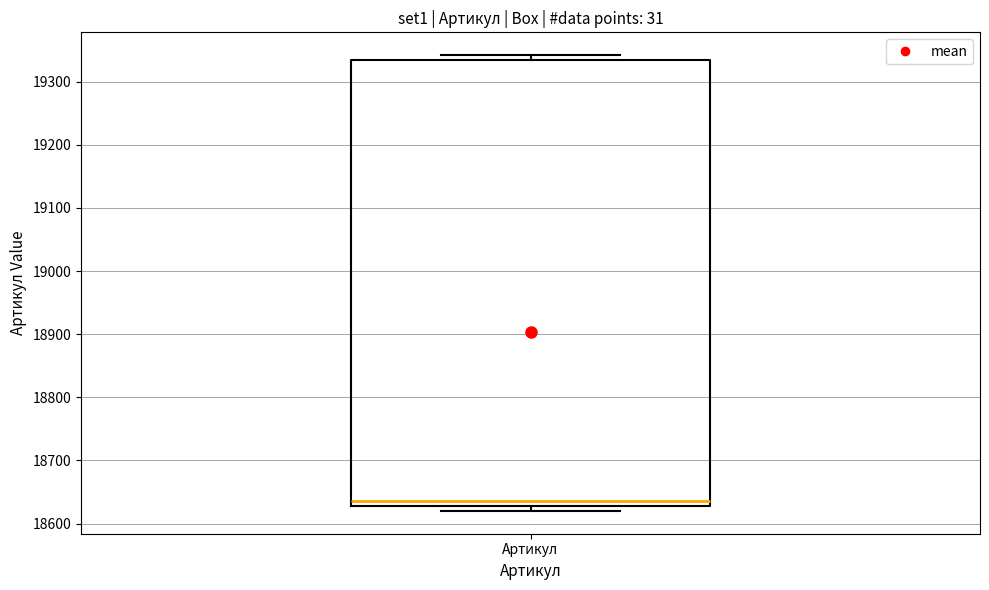

Where is the upper edge of the box for Артикул on the y-axis? The values are not printed on the chart, so give them approximately, as read against the axis.

19330